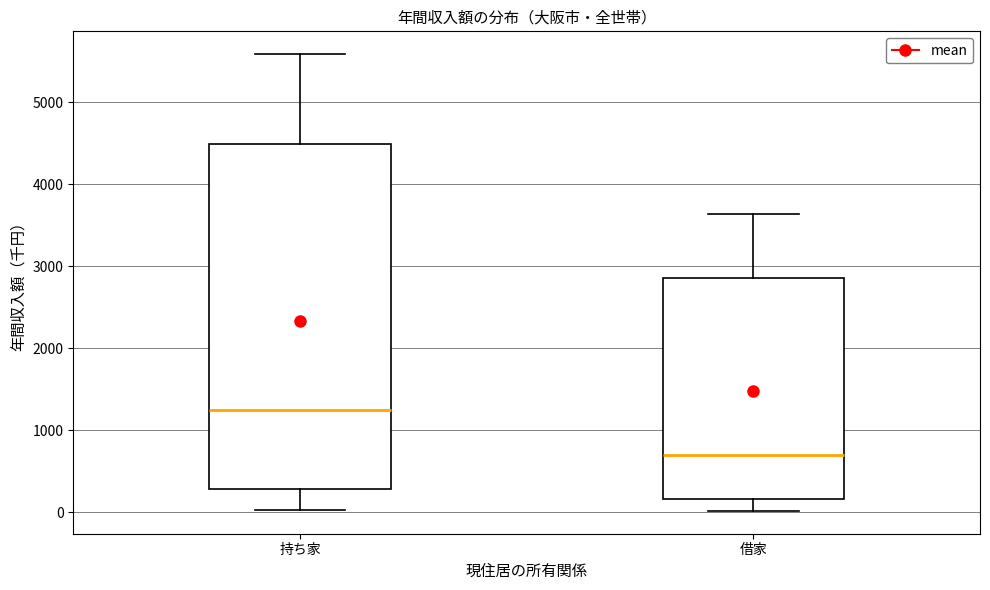

Reading left to right, read every box against the y-axis: the position of its median line, the range the box covers, and the ends of its whiskers. The values are not printed on the chart, so give them approximately, as read against the axis.

持ち家: median 1200, box 300 to 4500, whiskers 0 to 5600
借家: median 700, box 200 to 2900, whiskers 0 to 3600